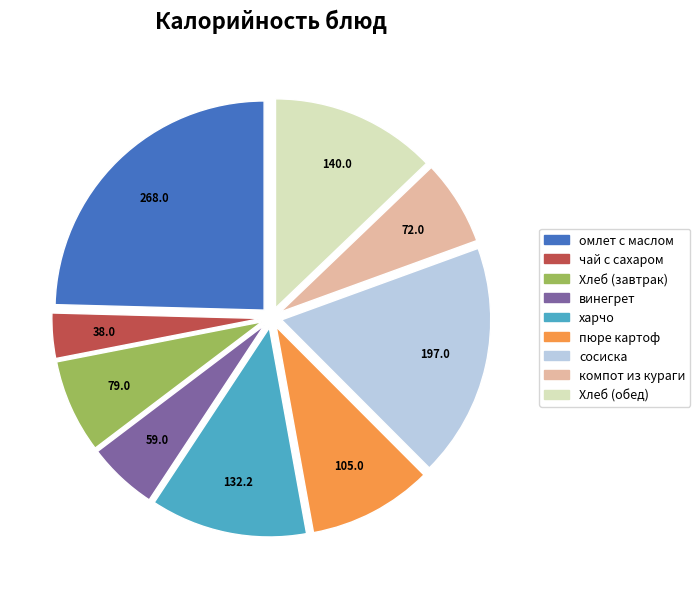

Is омлет с маслом the majority of the pie?

No